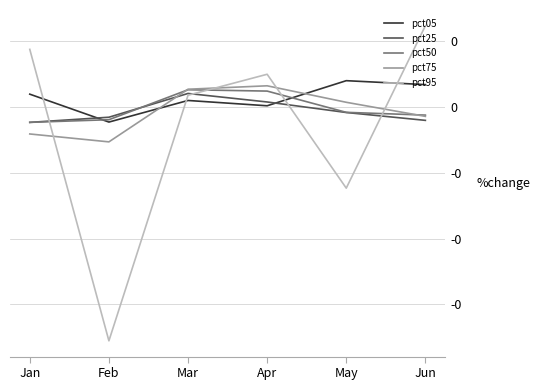

Which series ends up on top after the final intersection of pct75 and pct95?

pct95